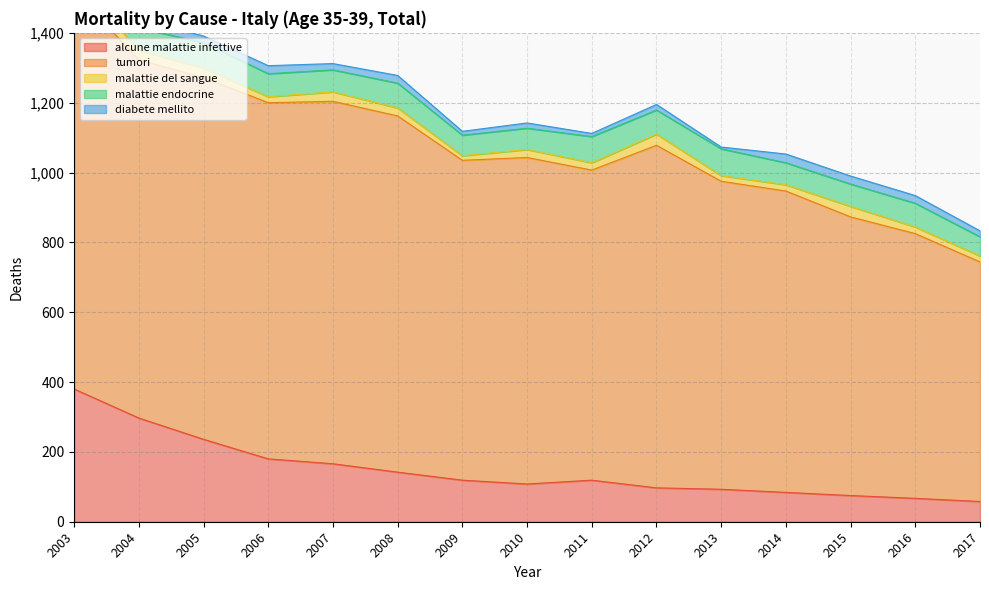

What is the value of the alcune malattie infettive point at the 12th from the left?

84